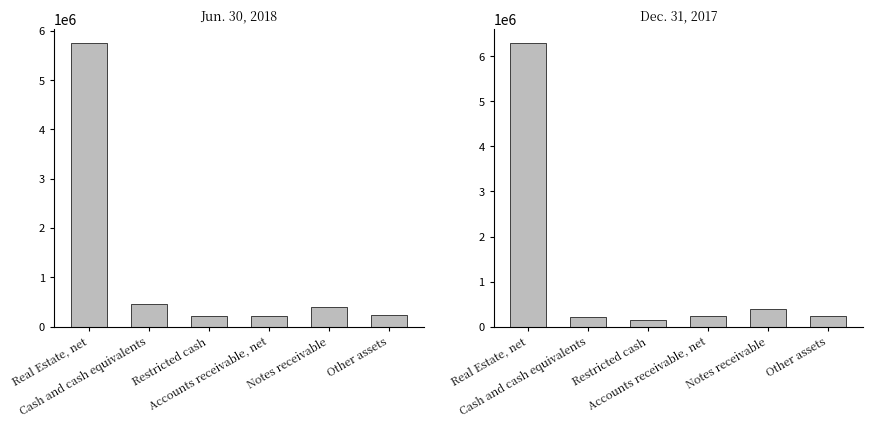

True or false: Dec. 31, 2017 has a value of 3902497 at Real Estate, net.

False